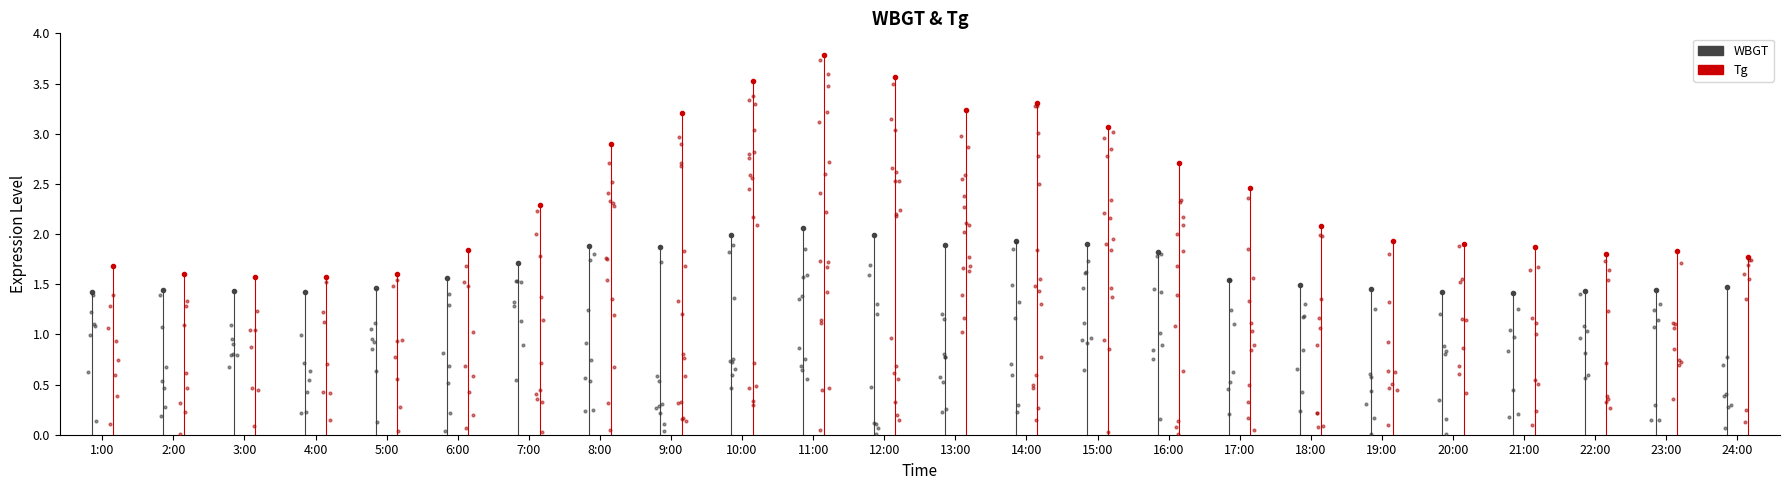

Which series reaches the minimum Y coordinate?

WBGT